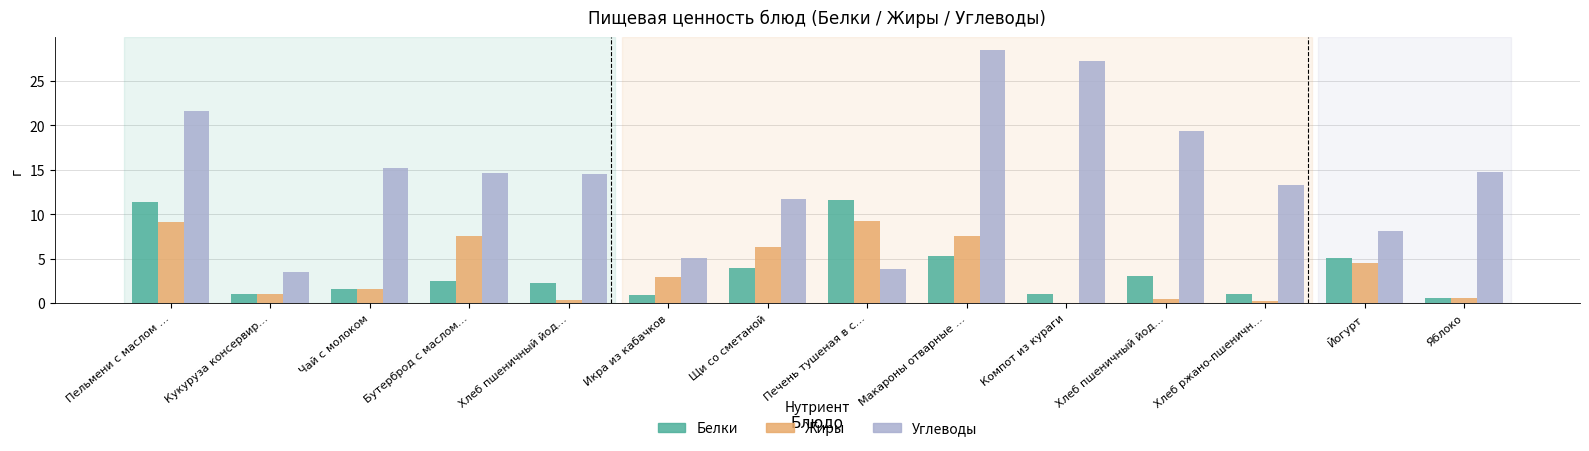

What is the label of the 2nd bar from the right?

Йогурт